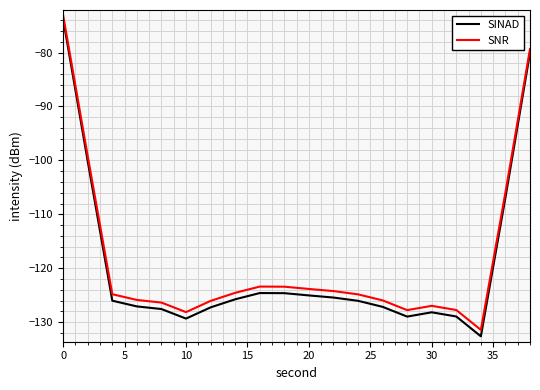

Which series has the widest spread of values?

SINAD